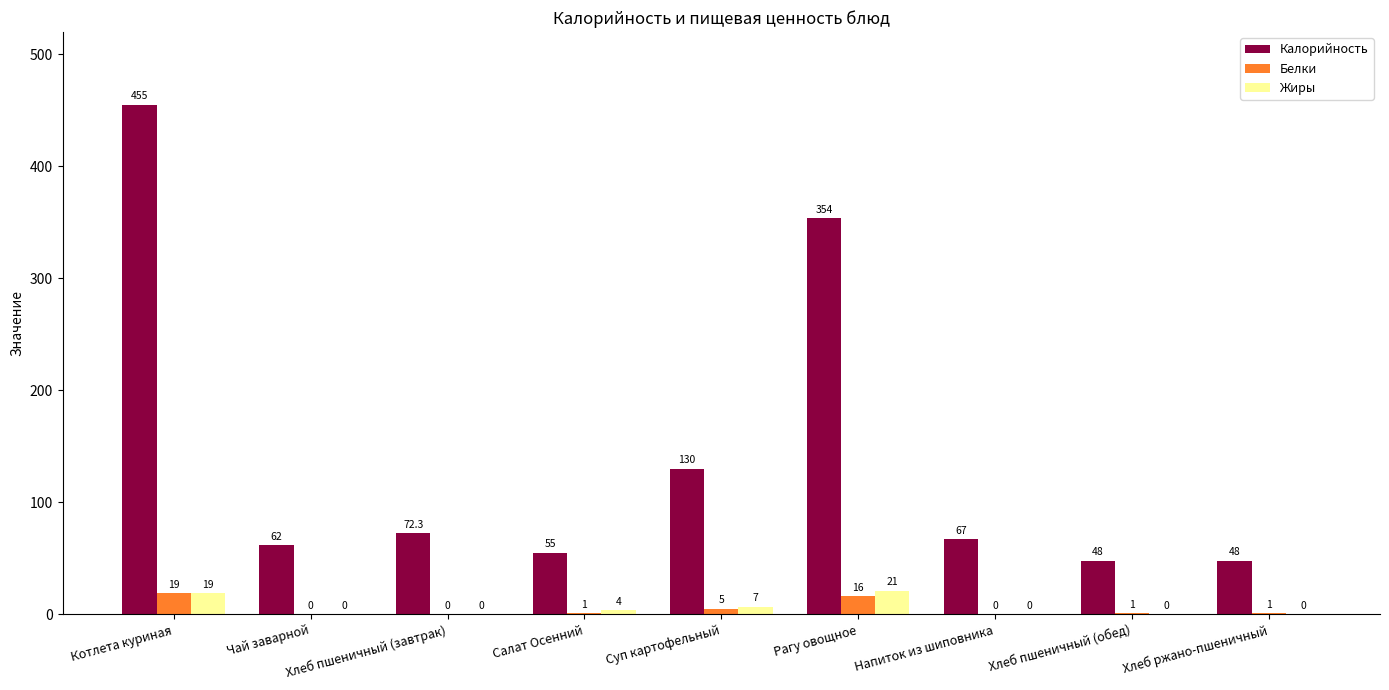

Where is Жиры nearest to the value 10?

Суп картофельный